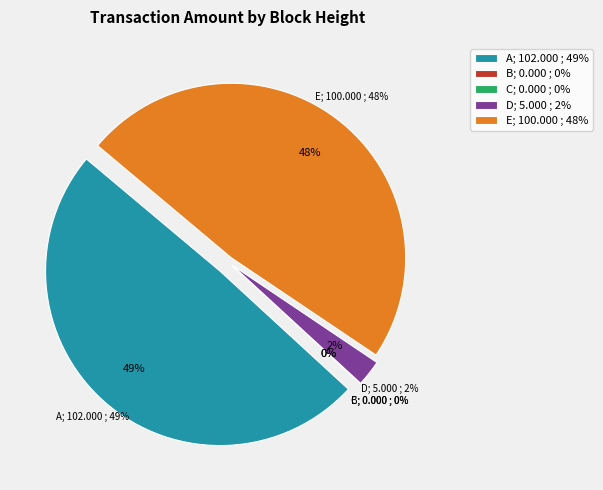

How many segments does this pie chart have?

5